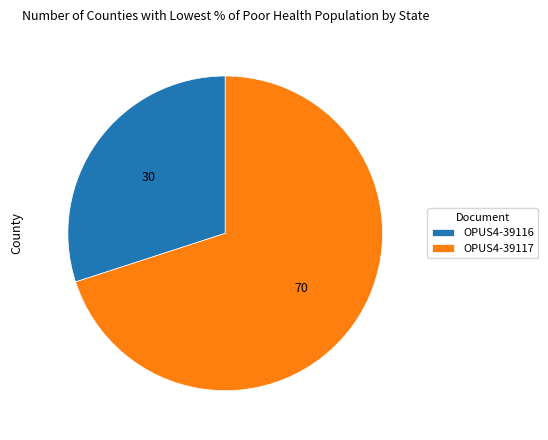

Rank the categories by value from highest to lowest.

OPUS4-39117, OPUS4-39116